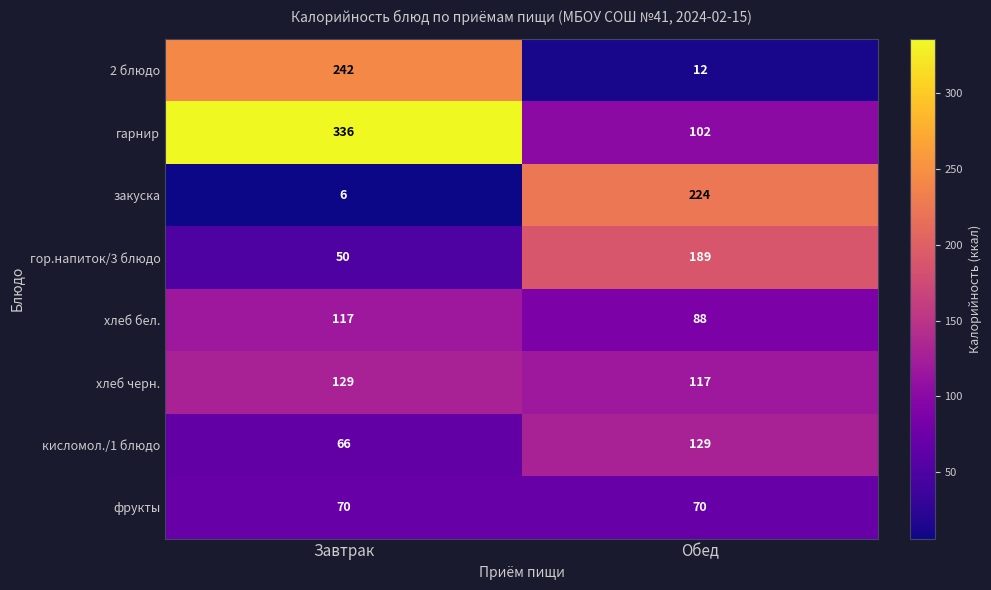

What is the smallest value displayed?

6